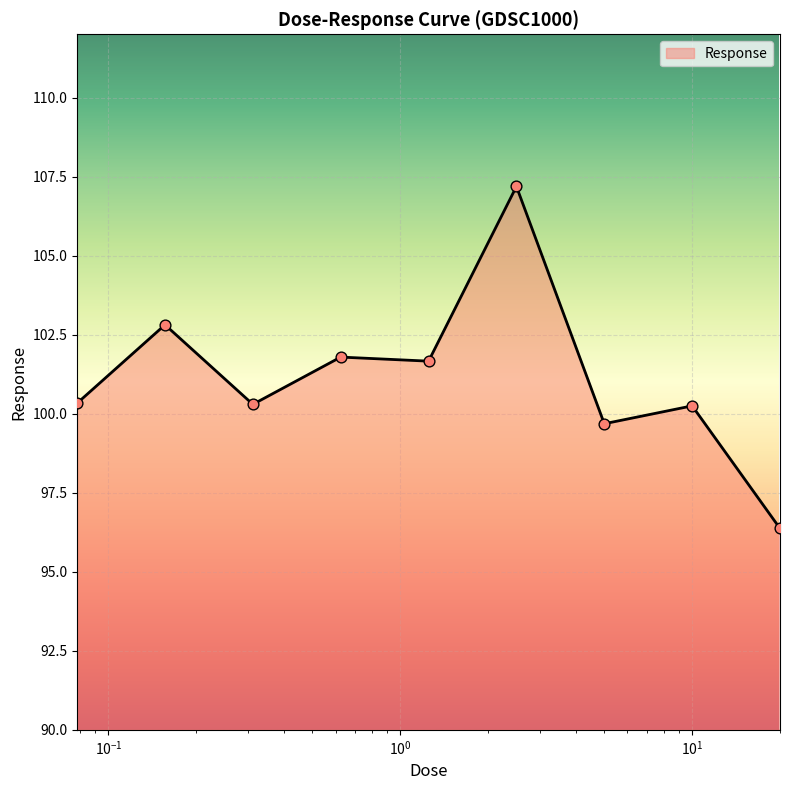

What is the greatest value displayed?

107.2